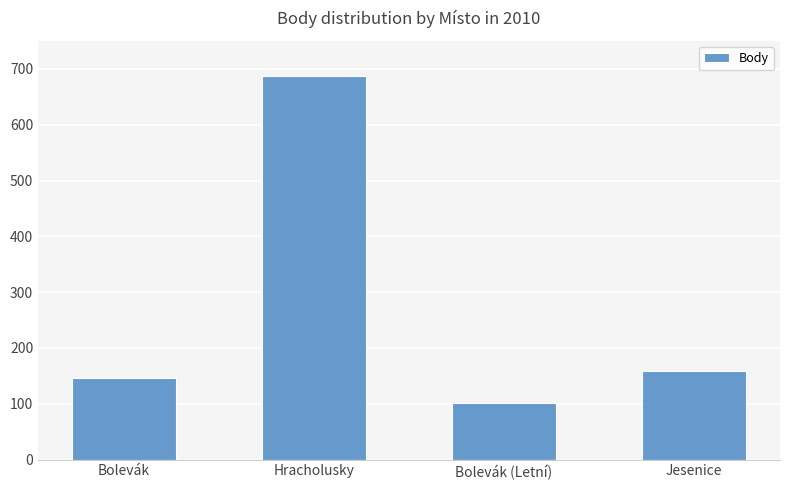

How many values are below 159?

2